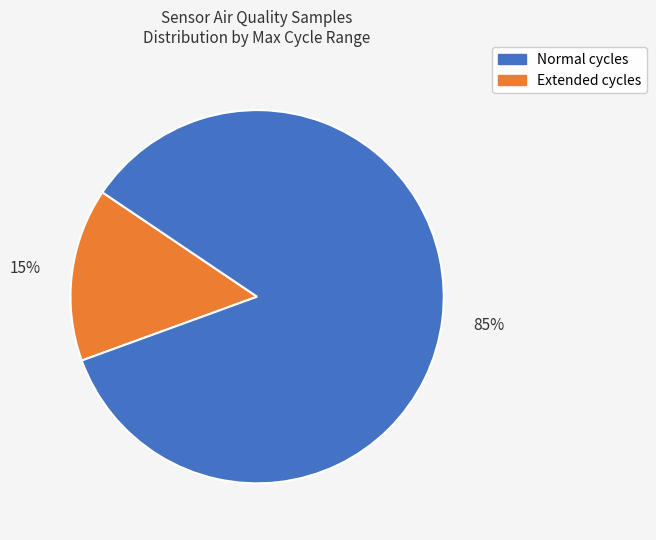

To the nearest percent, what is the difference between the largest and smallest slice percentages?

70%